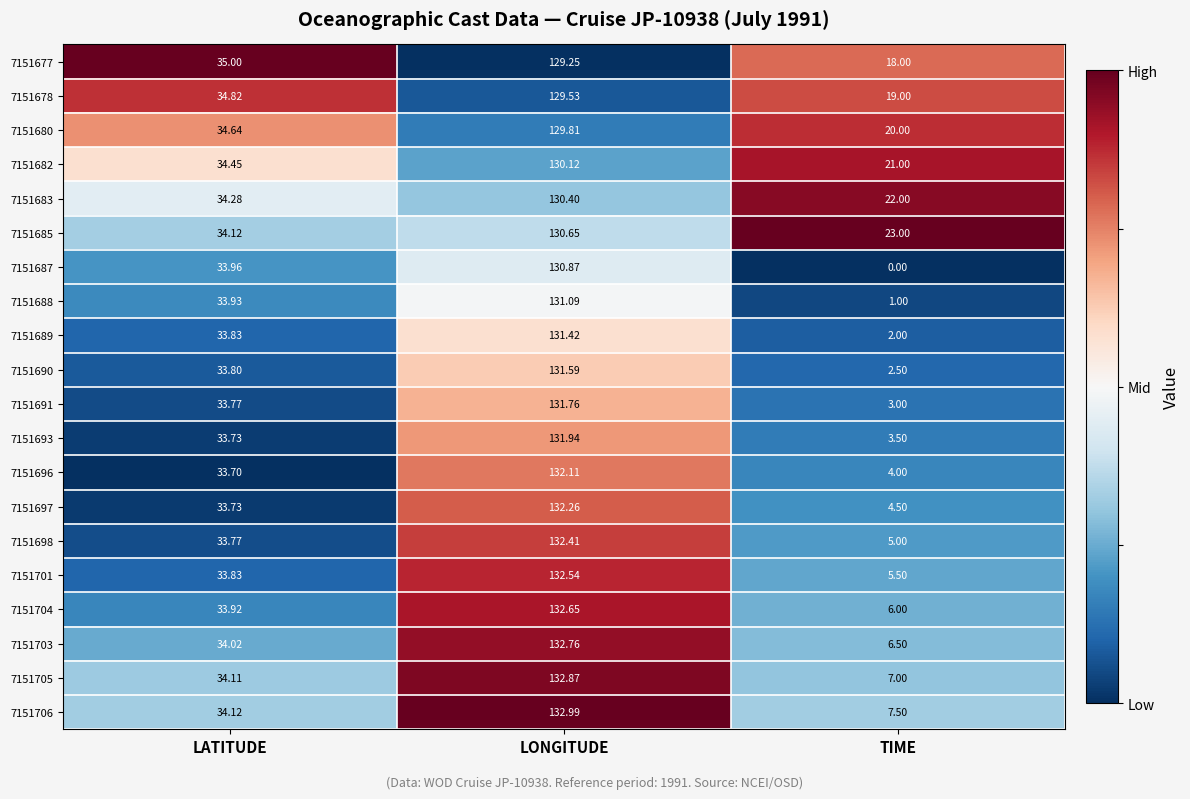

How many categories are shown in the chart?

3